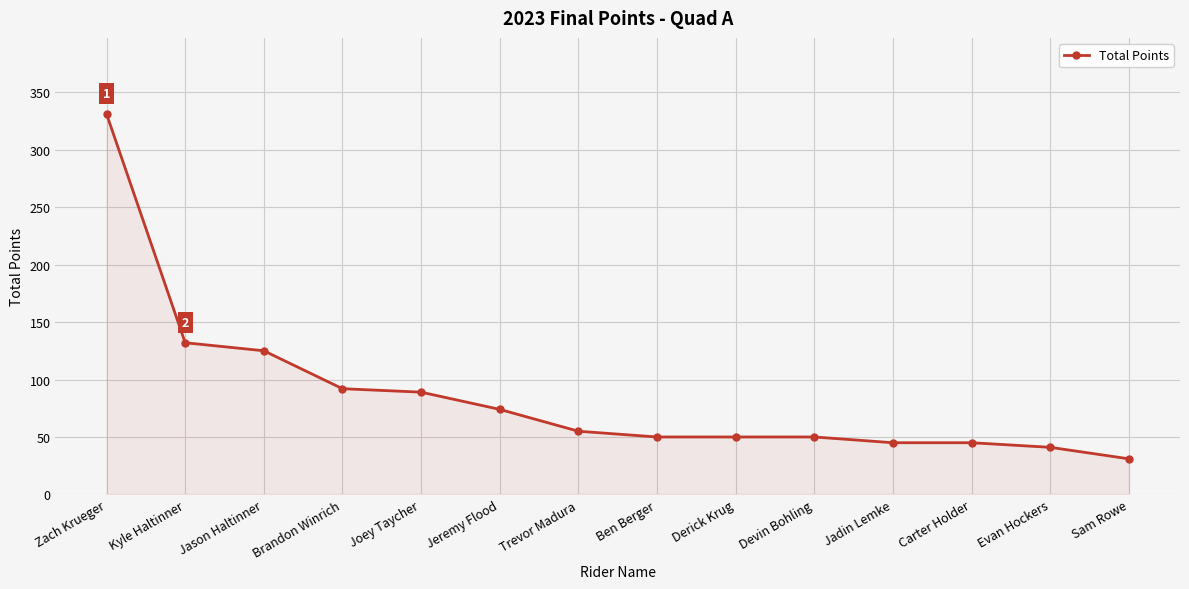

At which label does the data first exceed 55?

Zach Krueger